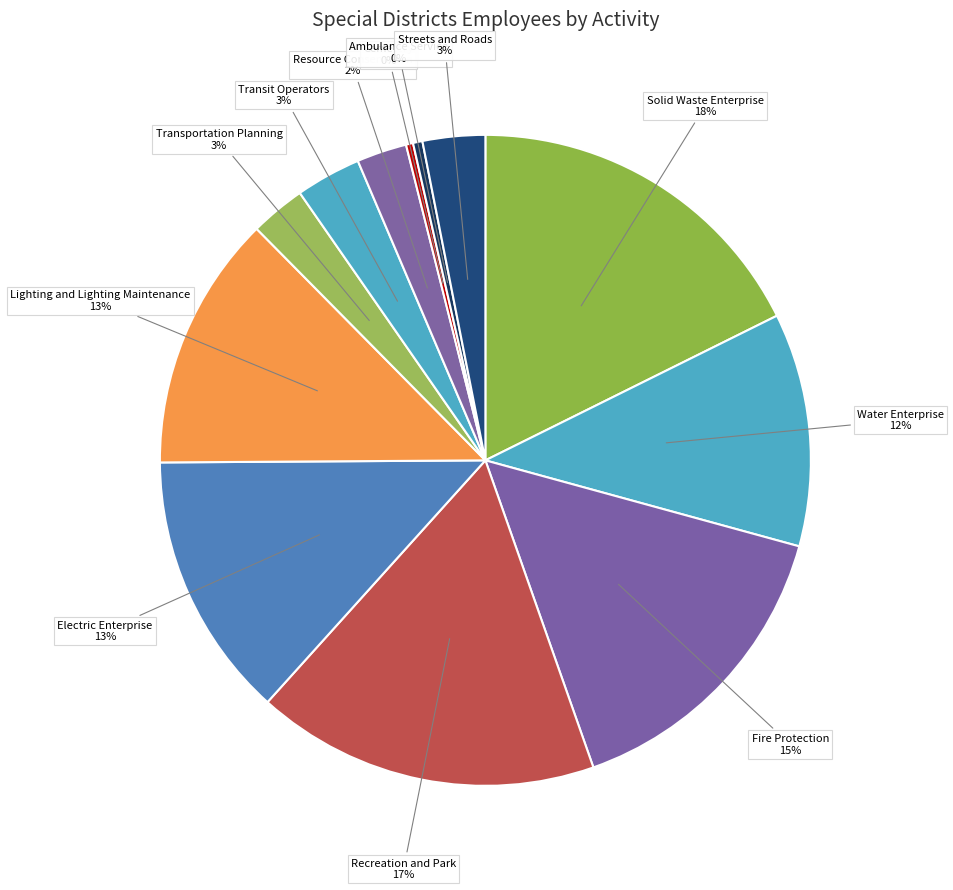

Which slice is the largest?

Solid Waste Enterprise